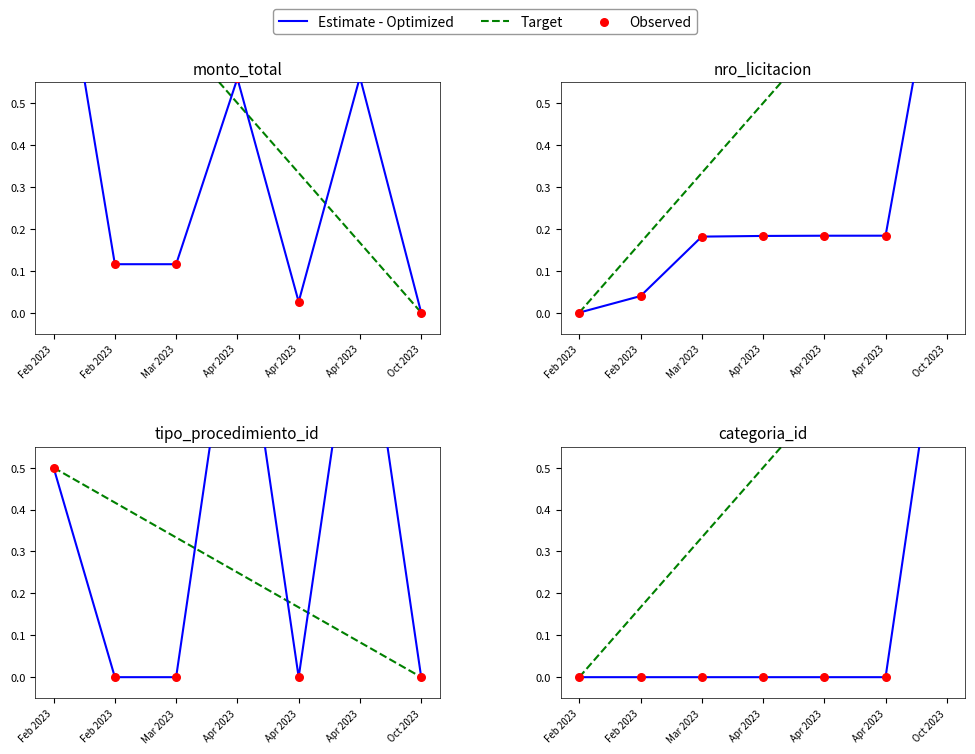

What is the total value across all series at Mar 2023?

0.3